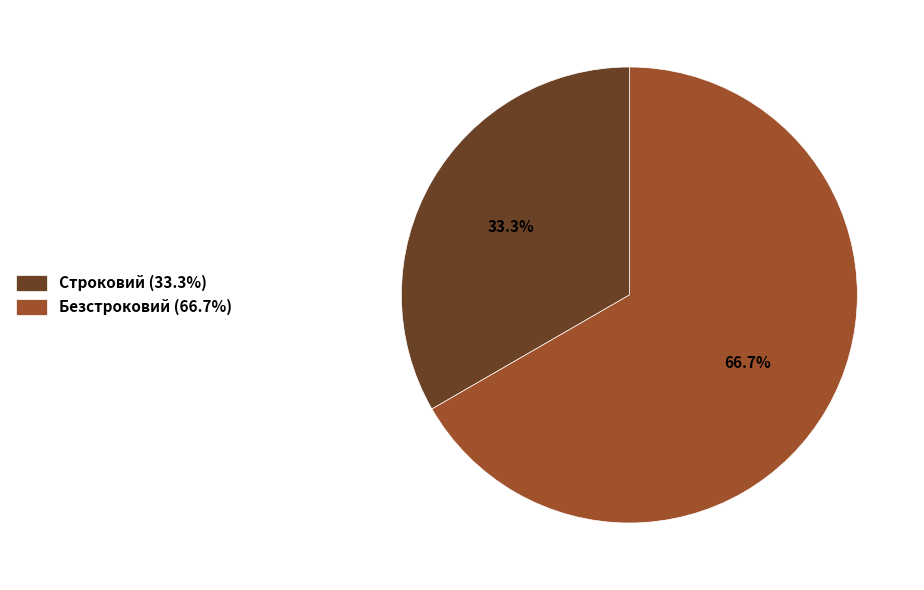

What percentage is the Строковий slice, to the nearest percent?

33%